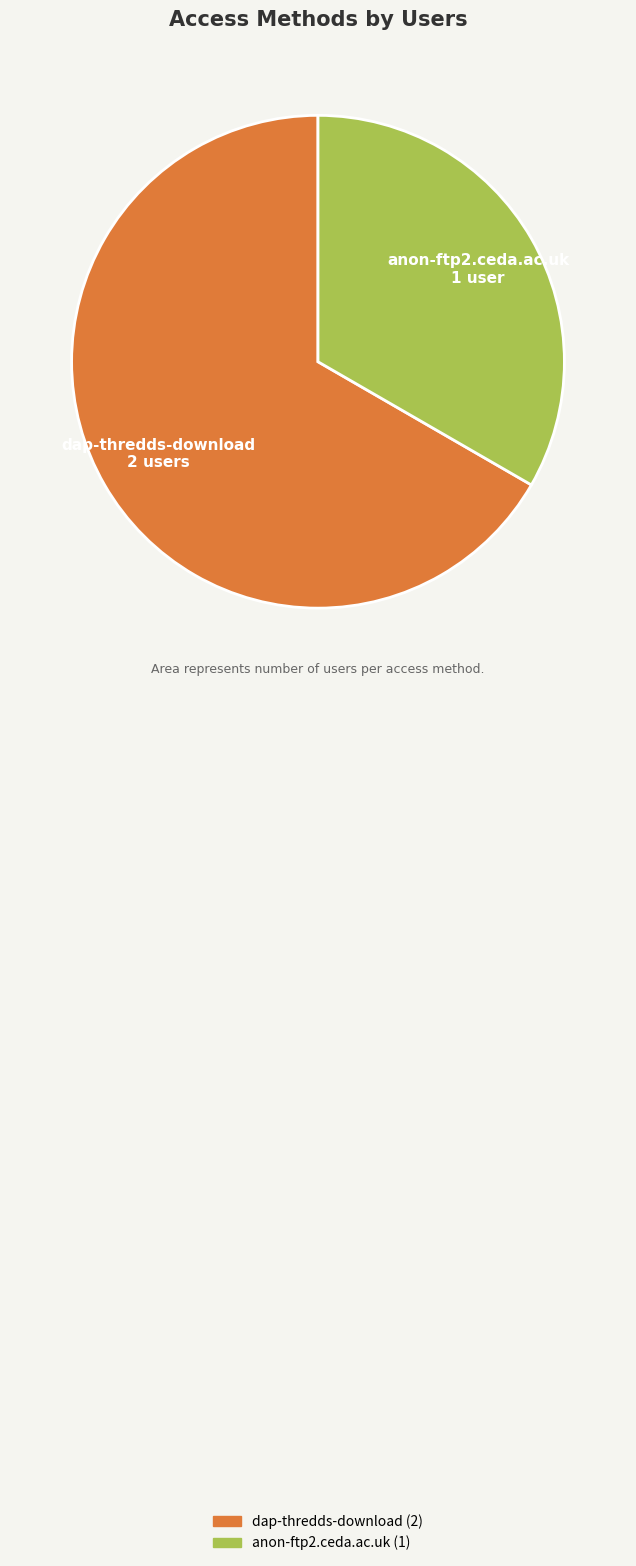

Which slice represents more than half of the pie?

dap-thredds-download